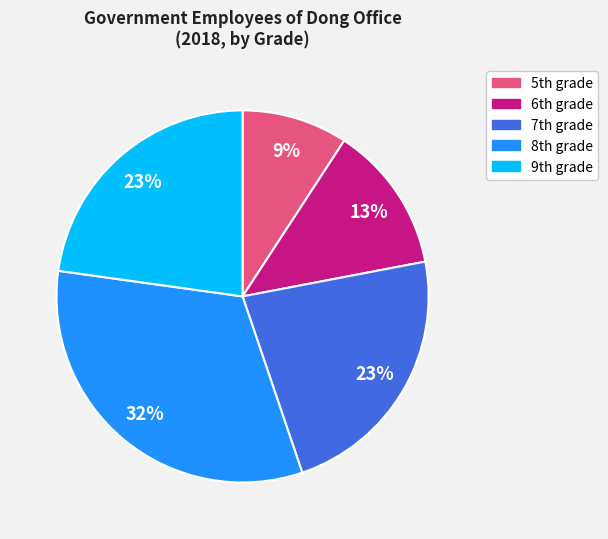

To the nearest percent, what is the difference between the largest and smallest slice percentages?

23%